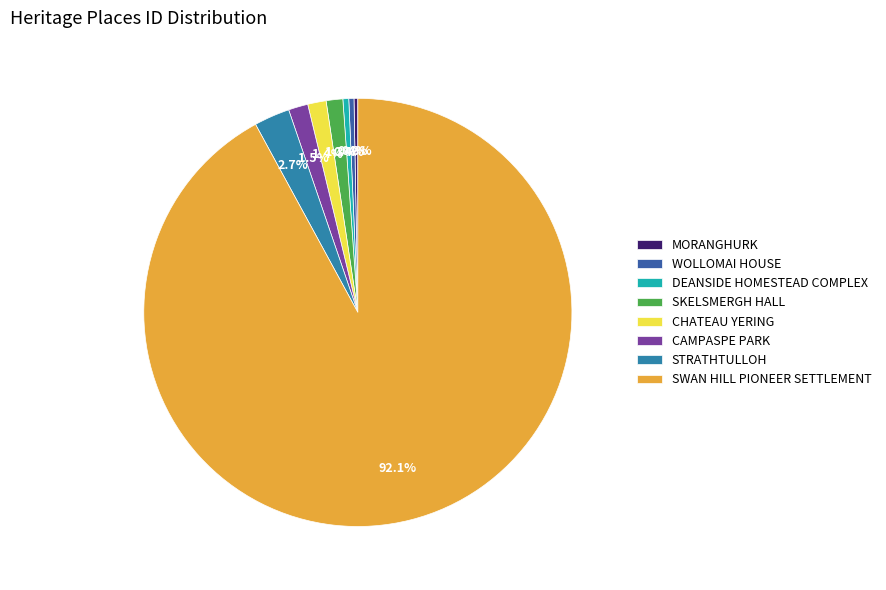

To the nearest percent, what is the difference between the WOLLOMAI HOUSE and SKELSMERGH HALL slice percentages?

1%